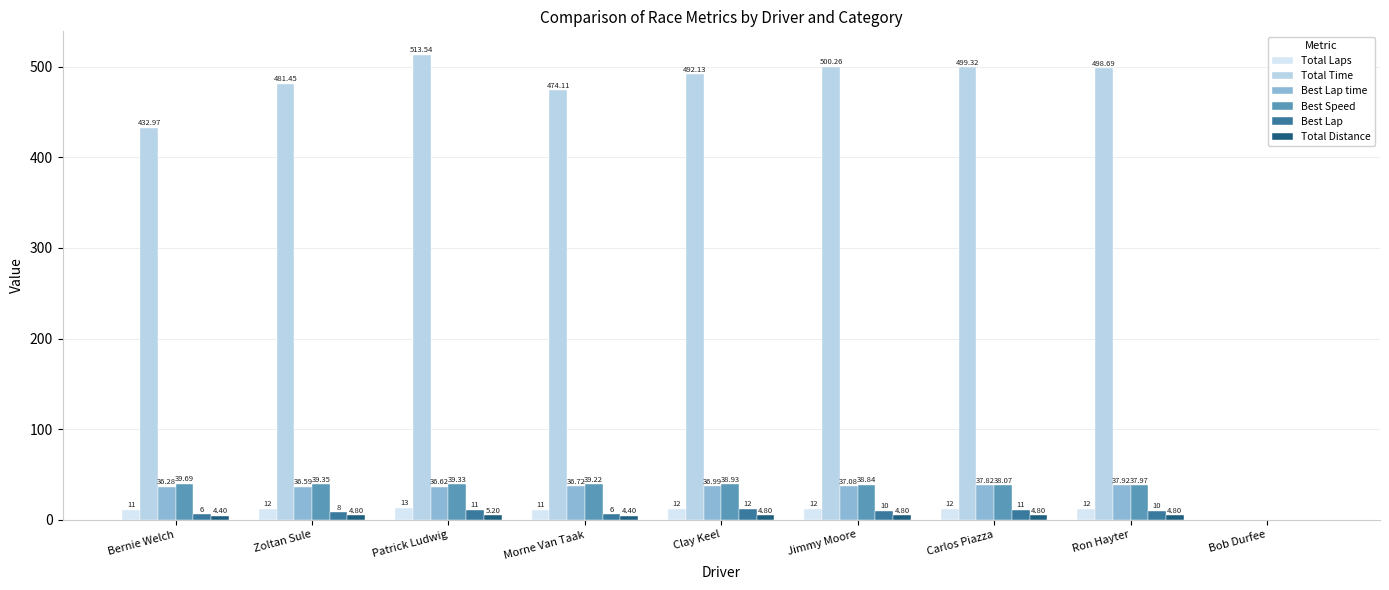

What is the difference between the second highest and second lowest values in the Best Lap time series?

1.5